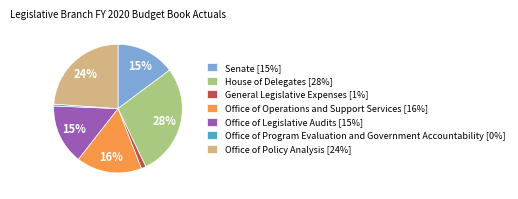

Do Office of Legislative Audits [15%] and Office of Operations and Support Services [16%] together represent more than half of the pie?

No